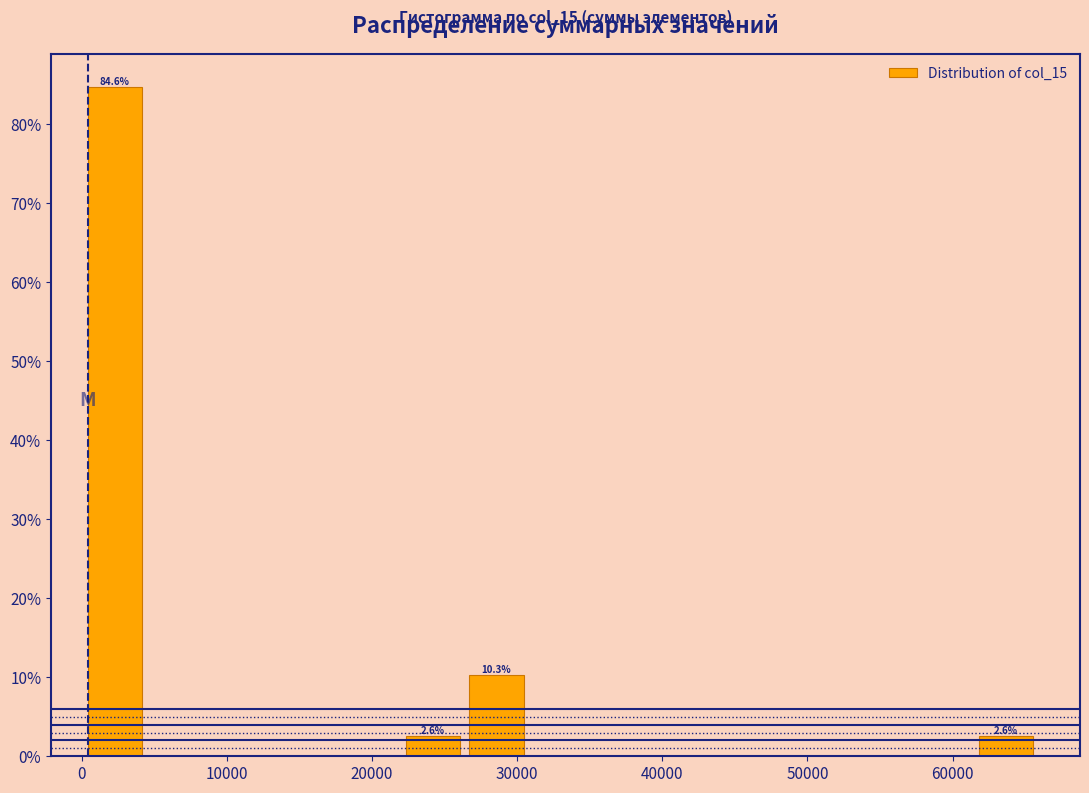

Over which range of the x-axis is the bar tallest?

0 to 4000